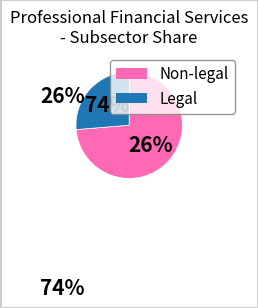

Is 8 the majority of the pie?

No